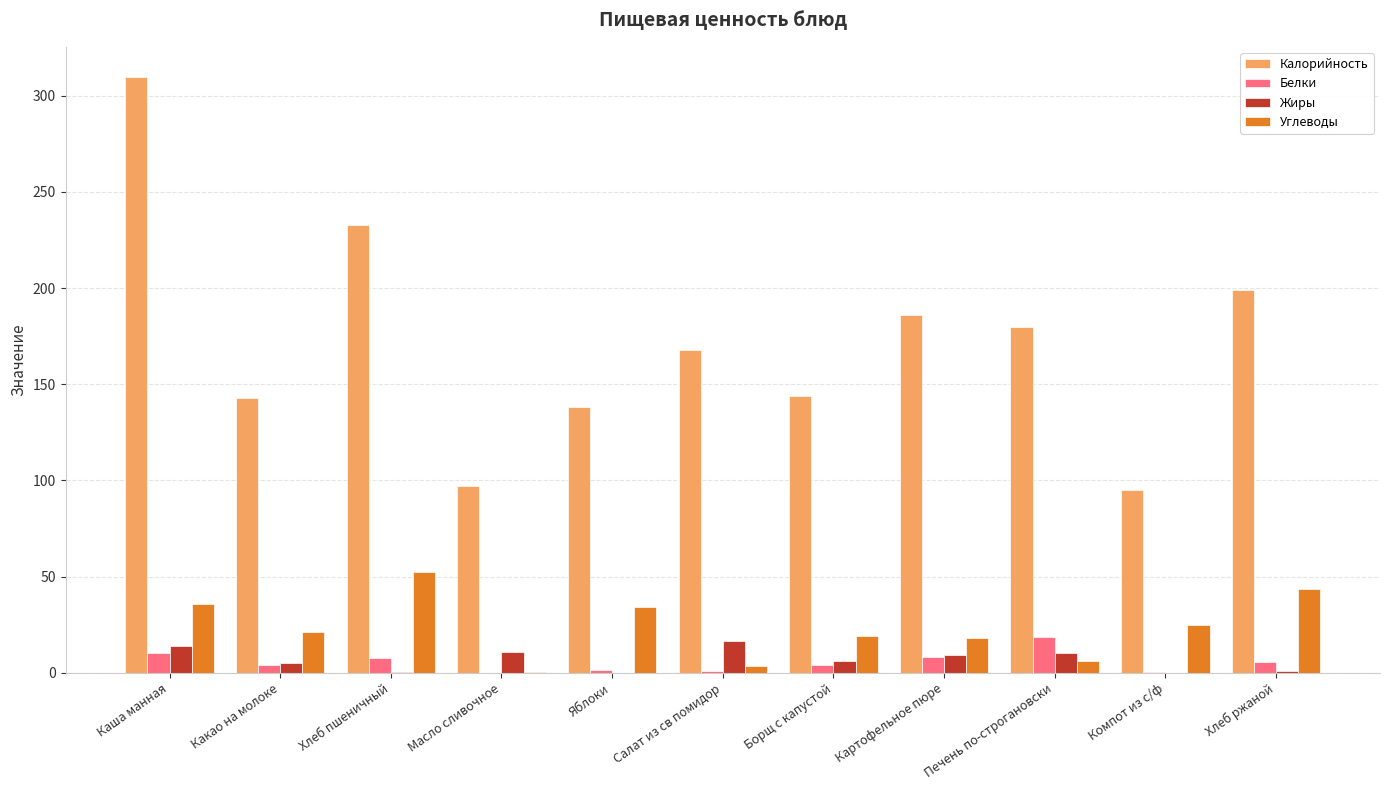

Which series changed the most between Каша манная and Хлеб ржаной?

Калорийность